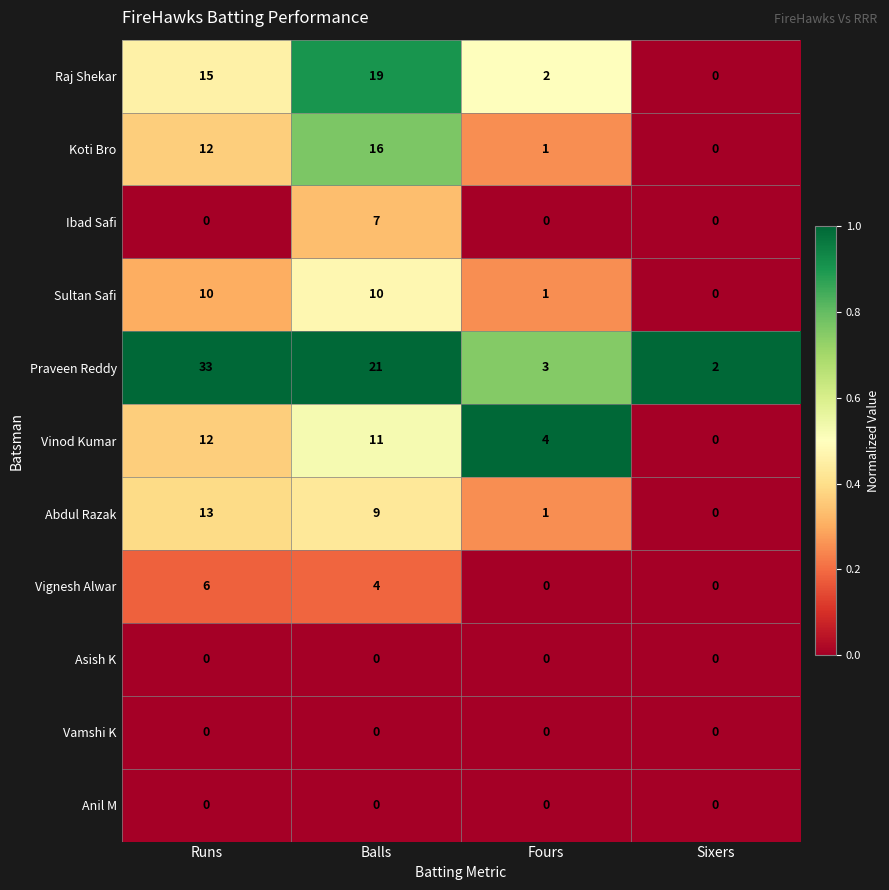

Which series has the widest spread of values?

Praveen Reddy